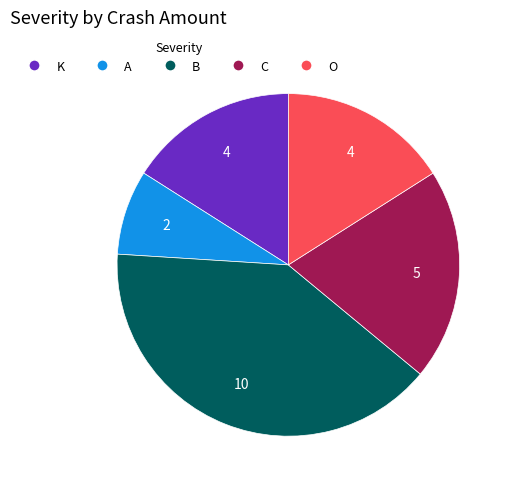

Combined, do A and B account for over 50%?

No